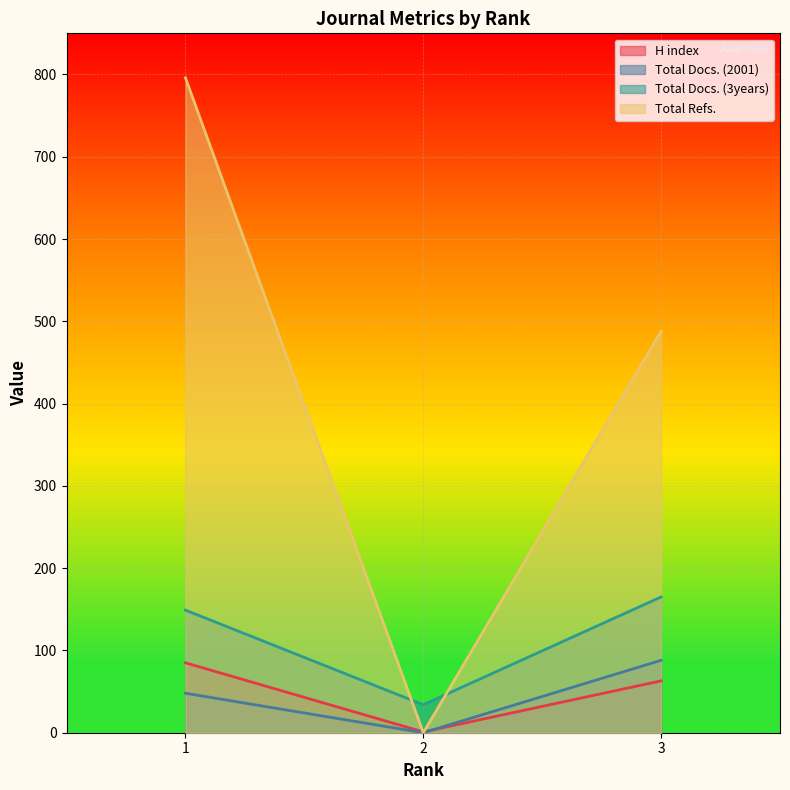

Where does the Total Docs. (3years) series first go above 149?

3